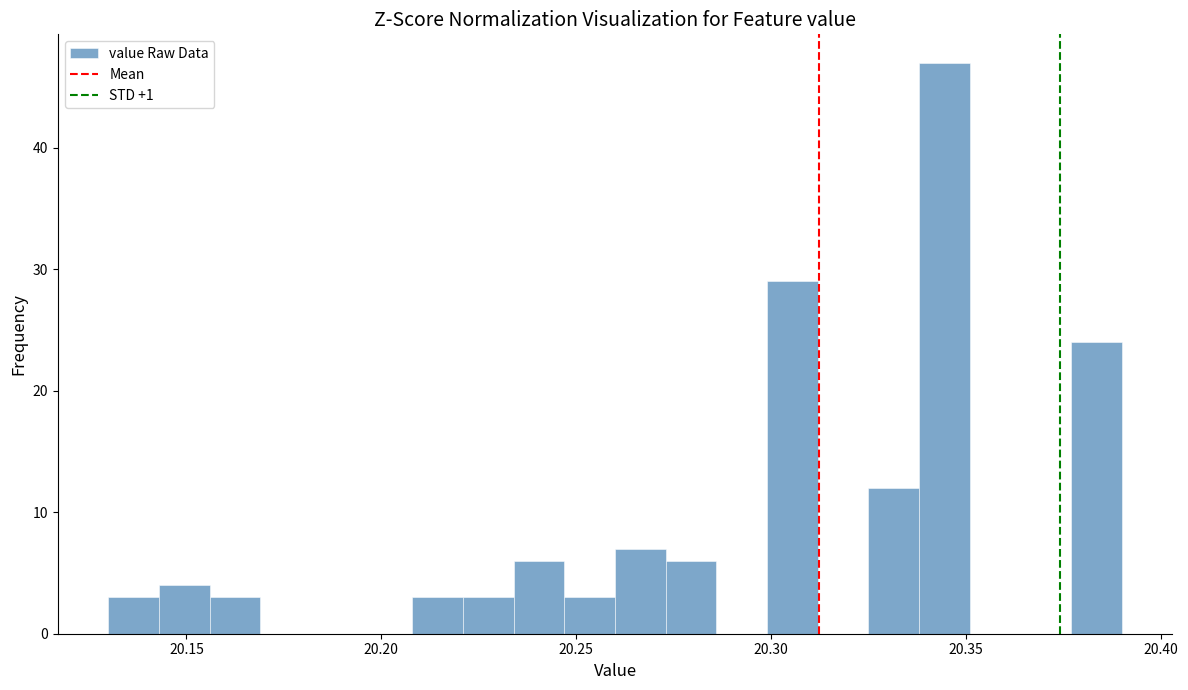

Read against the x-axis, roughly where is the centre of the tallest bar?

20.345